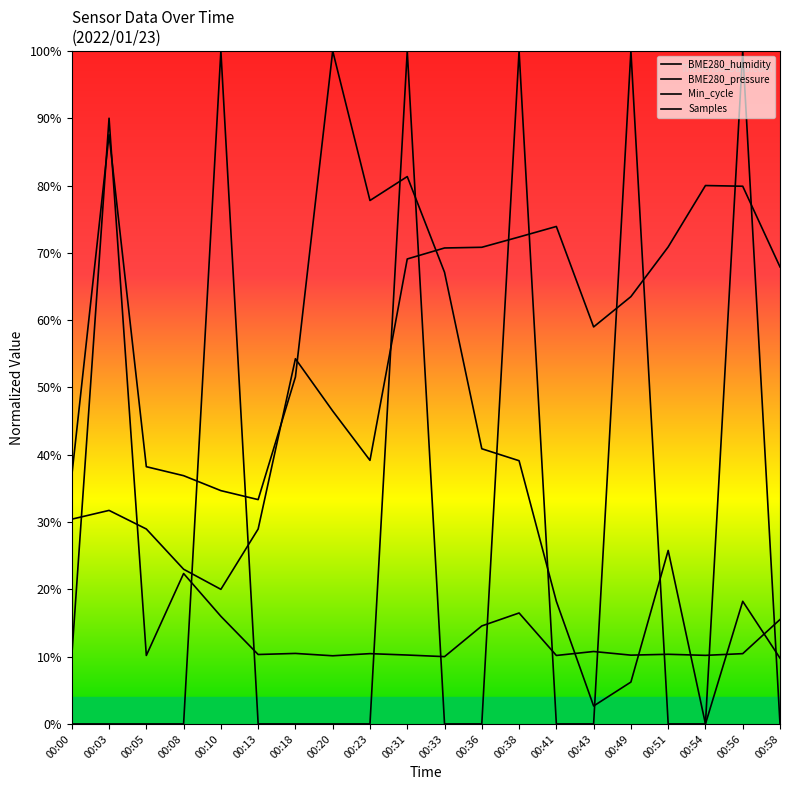

What is the average value of the Min_cycle series?

15.9